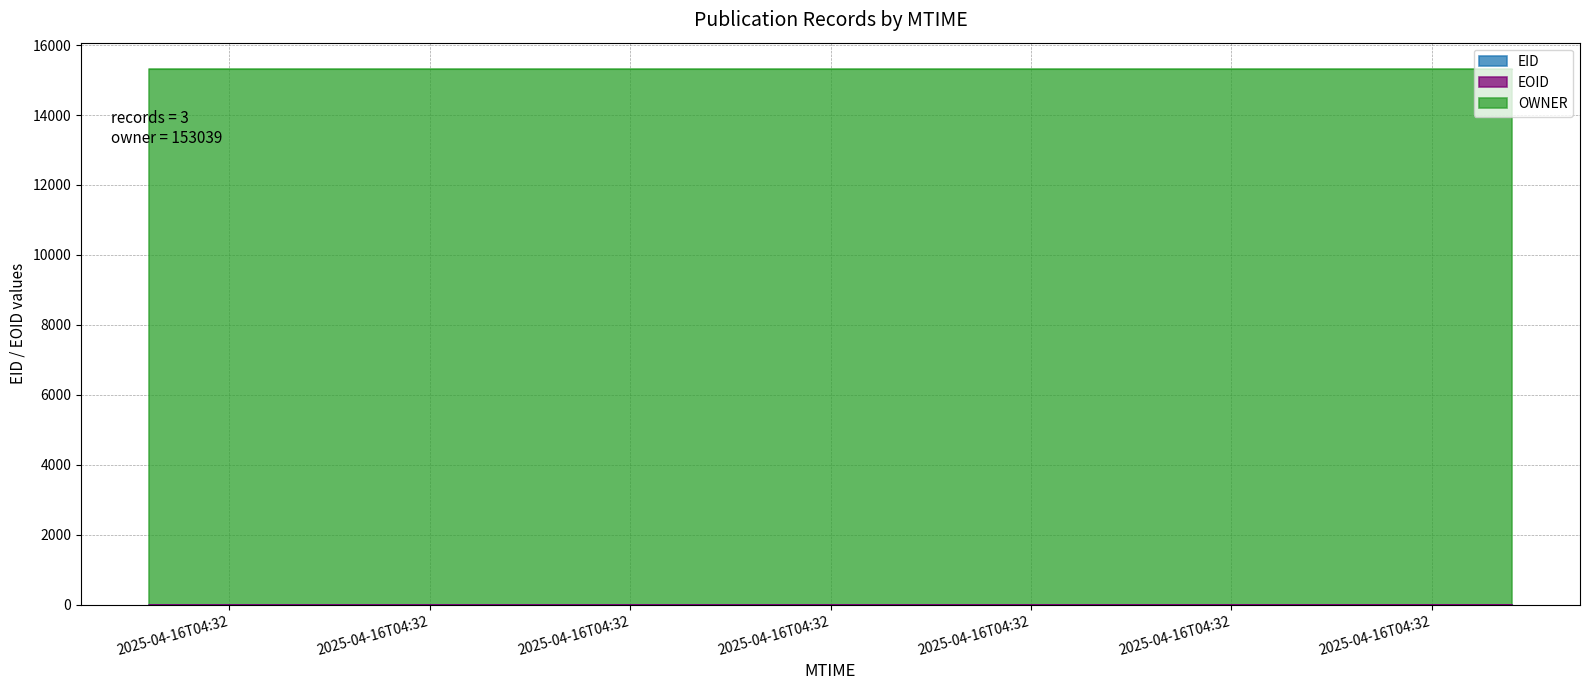

What is the sum of all EID values?

3